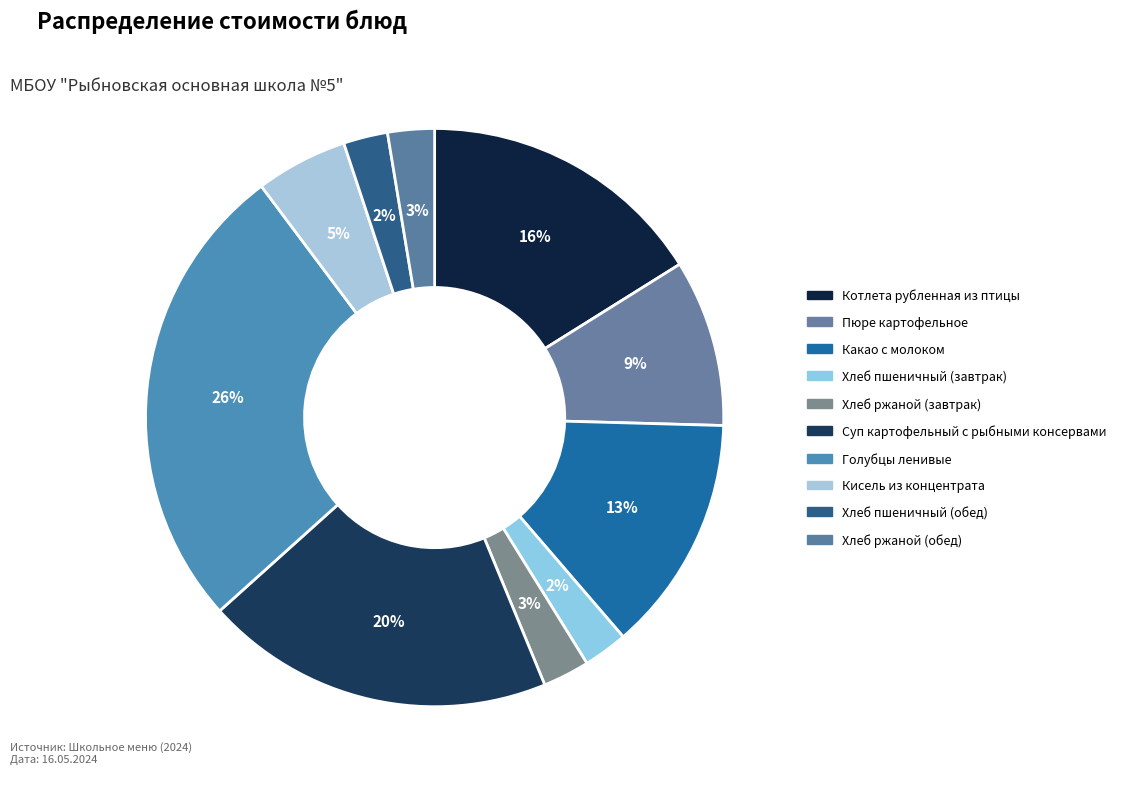

Is there a majority slice in this chart?

No